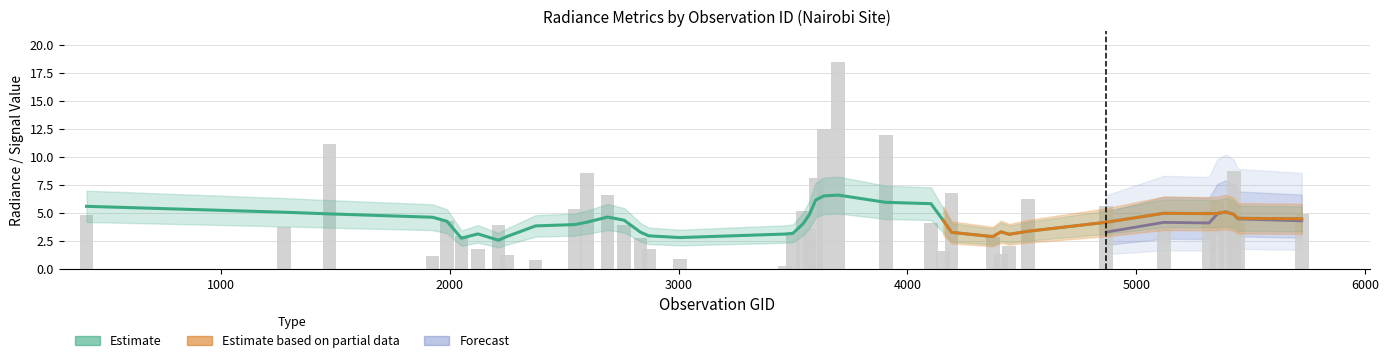

What is the value of the rade9_dnb_licorr bar at the 18th from the left?

0.2